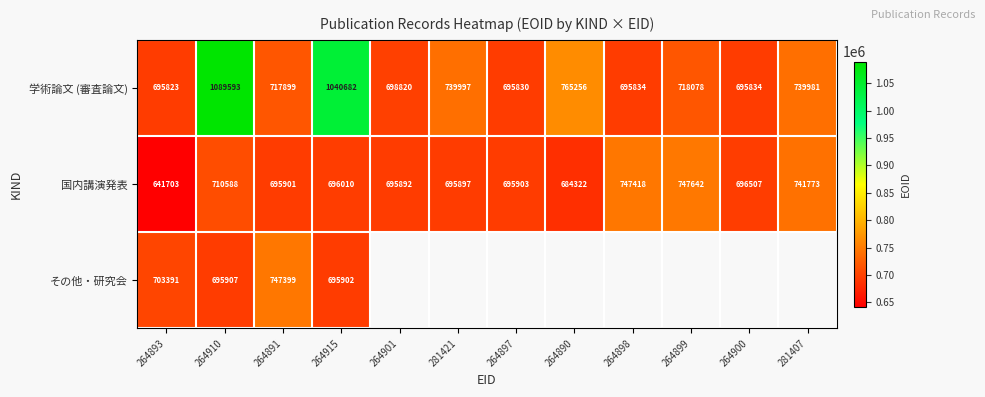

What is the difference between the highest and lowest values at 264891?

51498